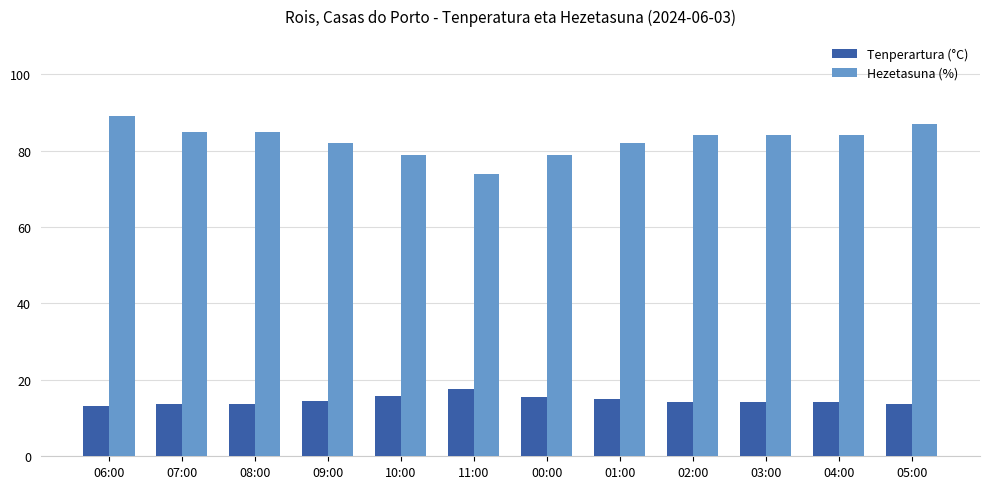

Does the chart contain stacked bars?

No